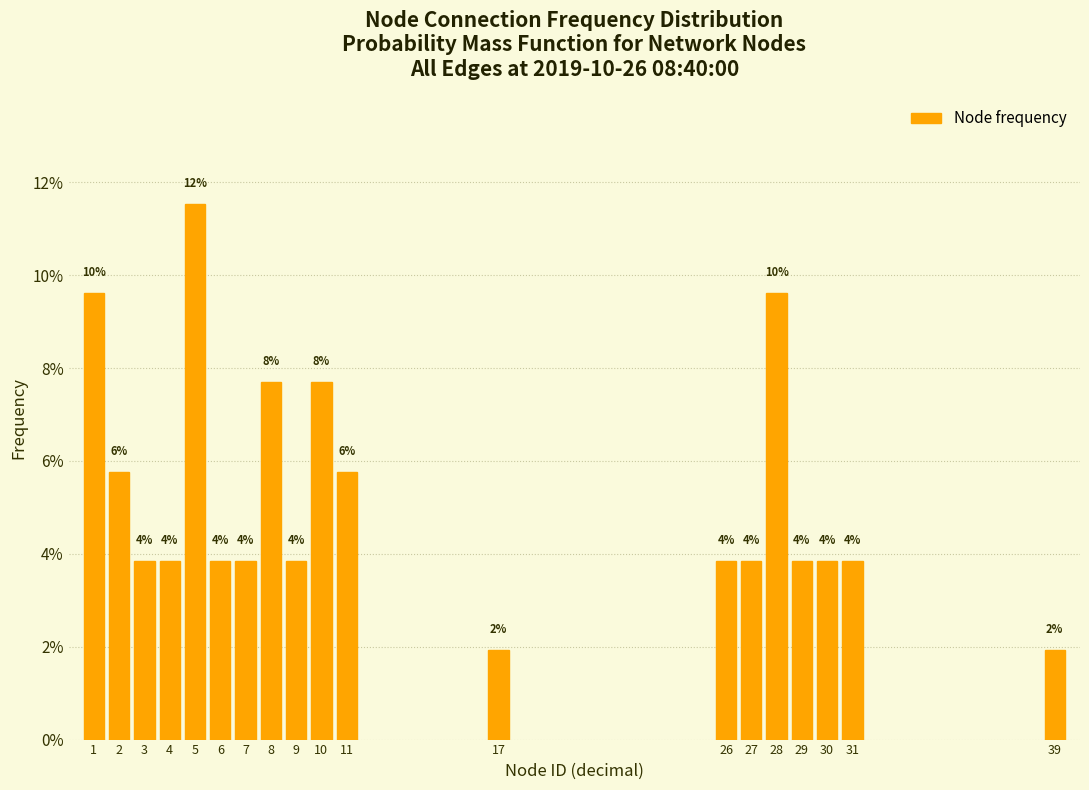

Are the bars horizontal?

No